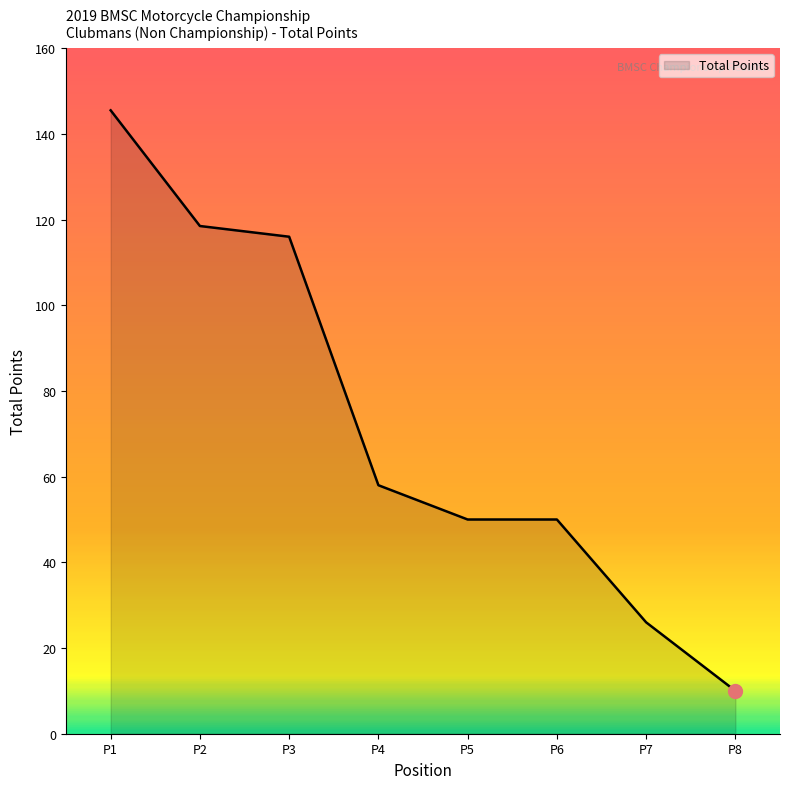

How many lines are shown in the chart?

1